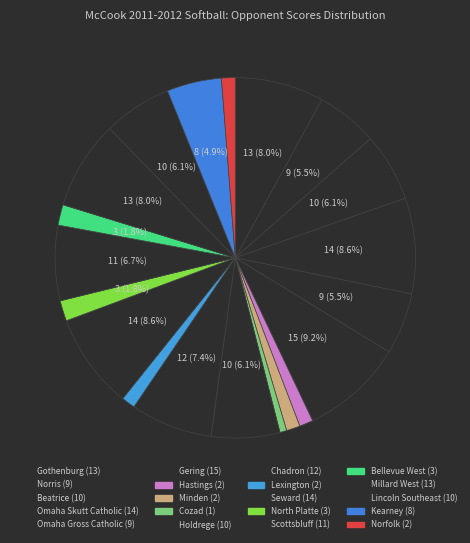

True or false: Lexington accounts for 11% of the total.

False